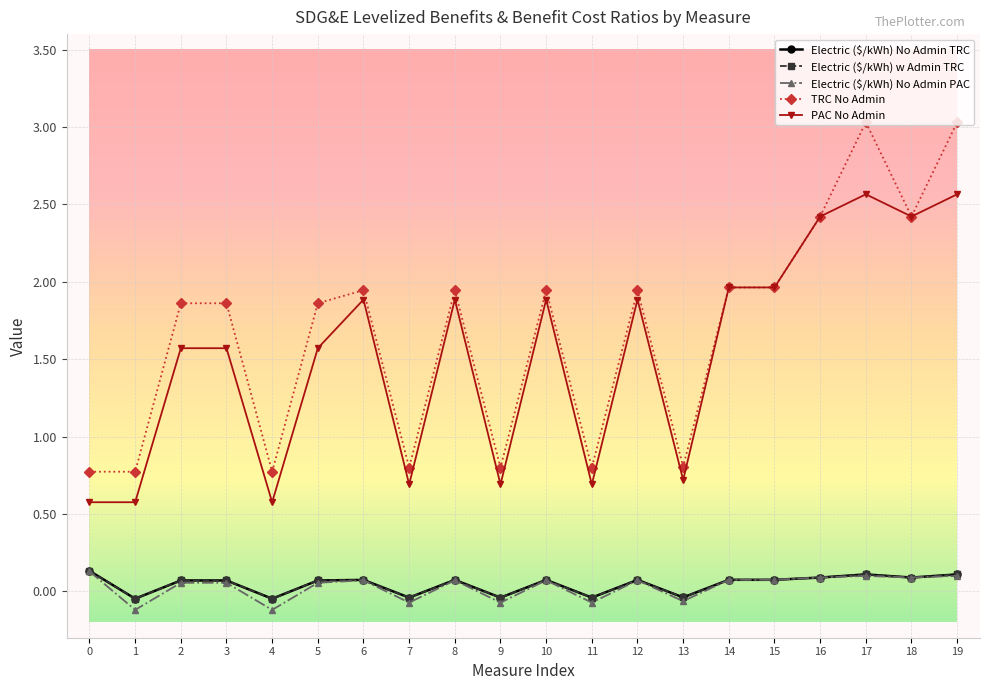

What is the spread (max minus min) of values at 14?

1.9